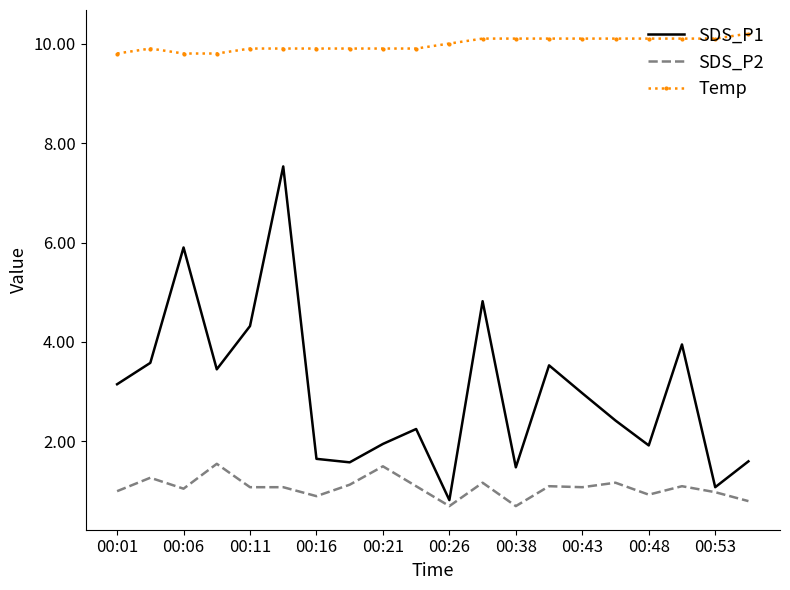

At how many categories does at least one series exceed 5?

20